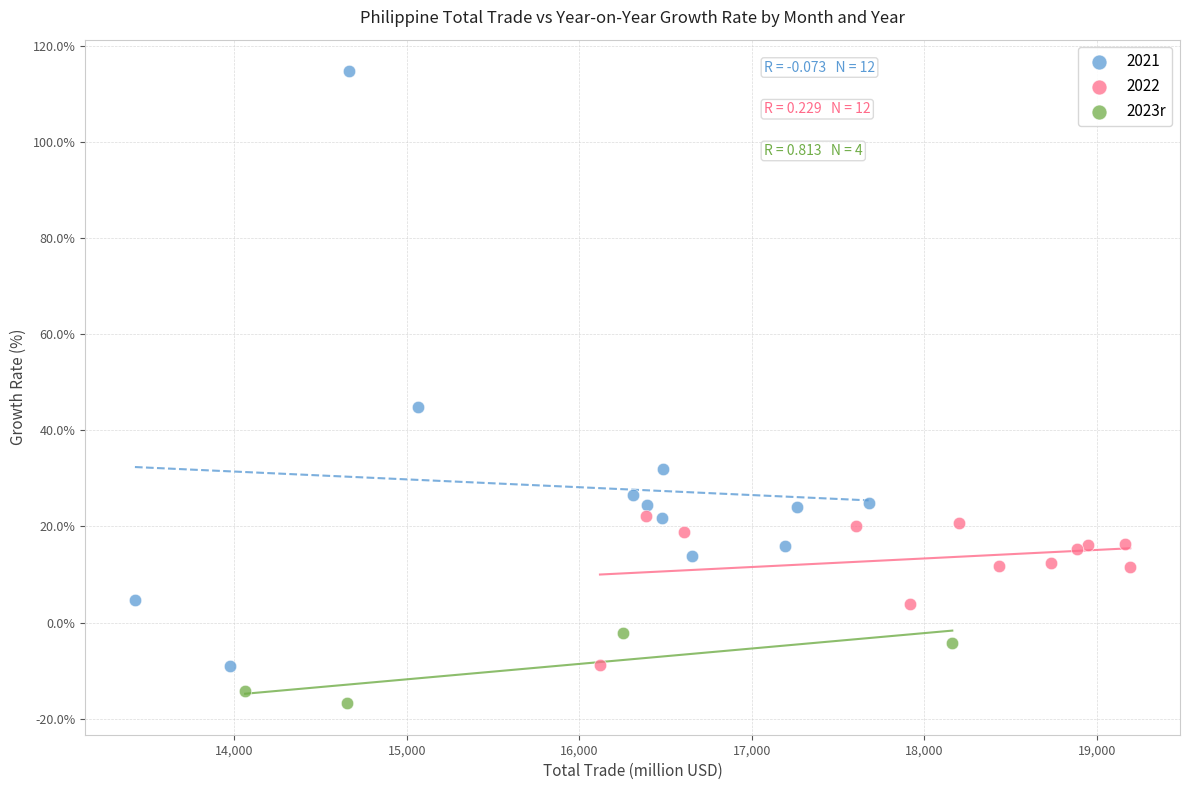

Which series has the widest spread of Y values?

2021